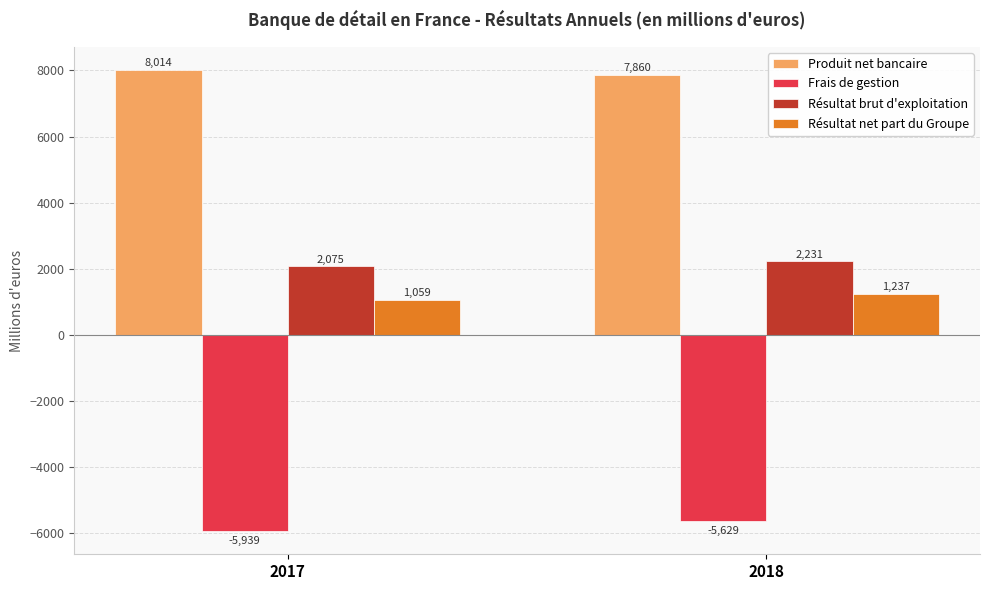

What is the highest value of the Résultat net part du Groupe series?

1237